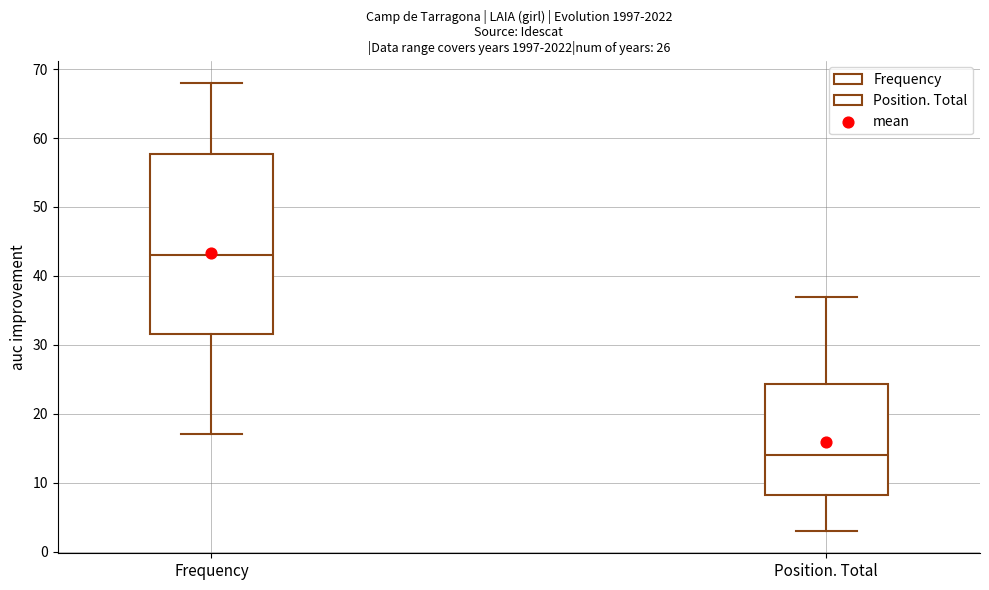

Which box has the highest median line?

Frequency